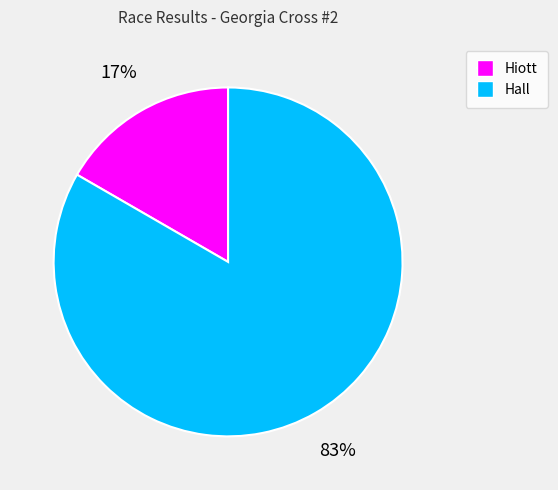

Combined, do Hall and Hiott account for over 50%?

Yes